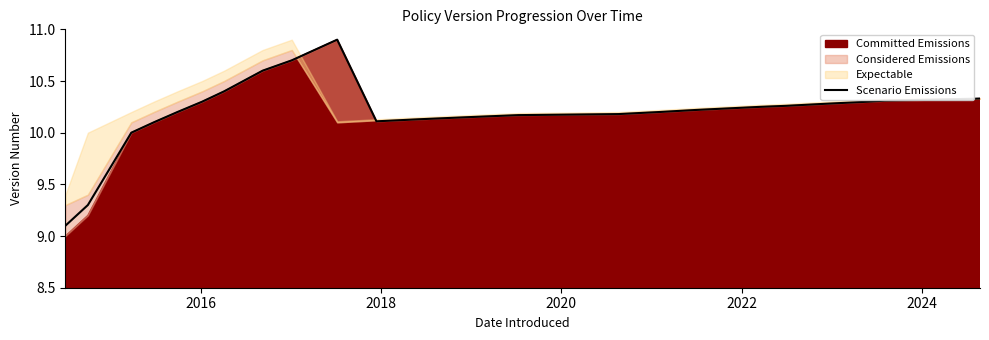

What is the maximum value for Scenario Emissions?

10.9